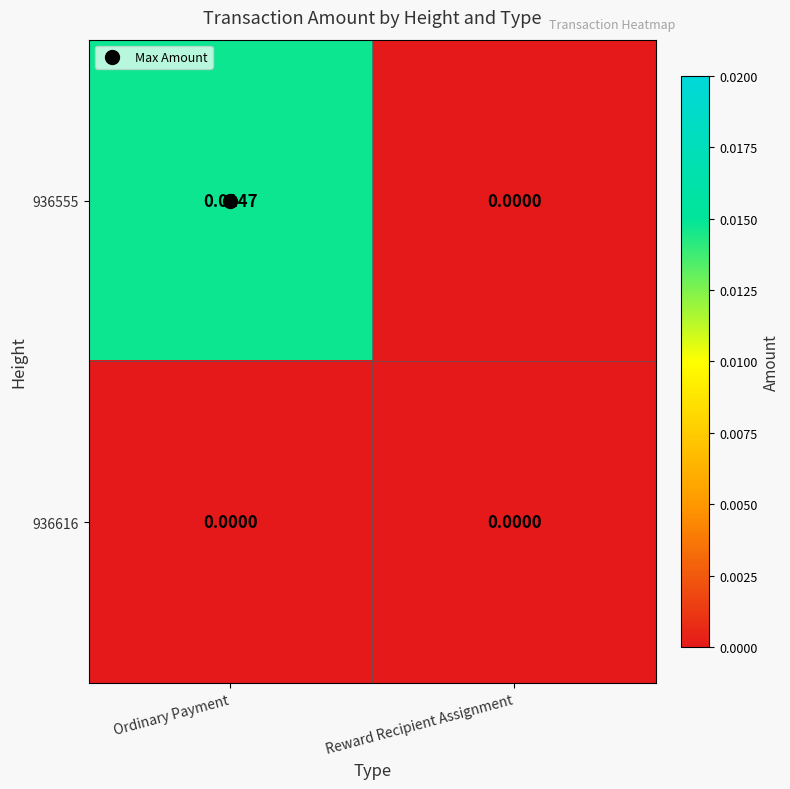

How many distinct data groups are displayed?

2